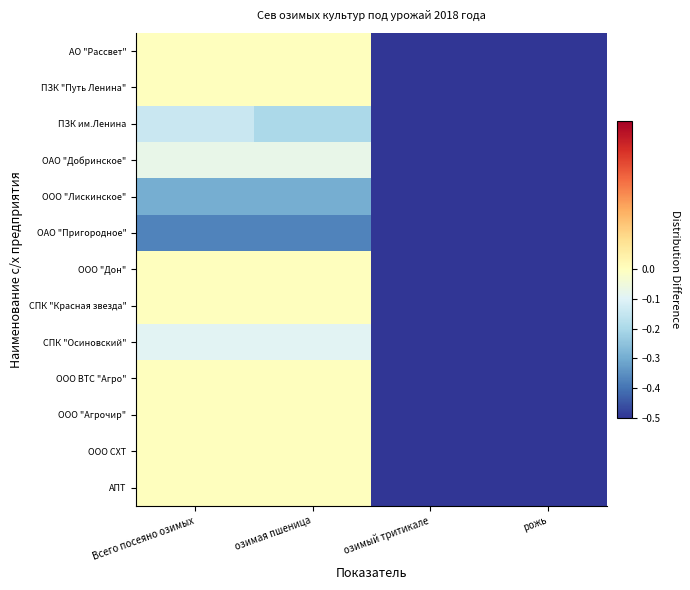

List the series in order of their peak value, lowest first.

ОАО "Пригородное", ООО "Лискинское", ПЗК им.Ленина, СПК "Осиновский", ОАО "Добринское", АО "Рассвет", ПЗК "Путь Ленина", ООО "Дон", СПК "Красная звезда", ООО ВТС "Агро", ООО "Агрочир", ООО СХТ, АПТ